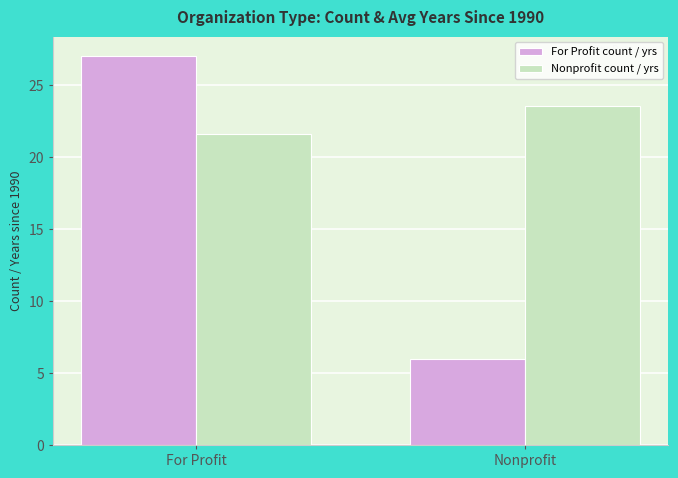

What is the total value across all series at Nonprofit?

29.5